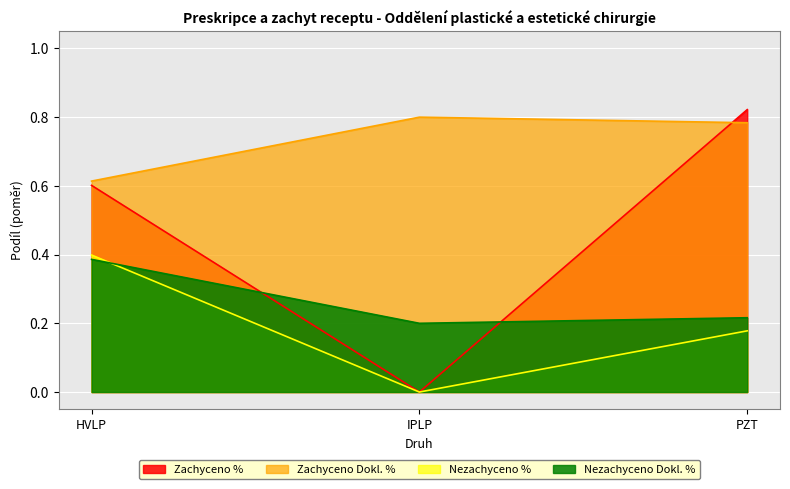

At HVLP, list the series in order from largest to smallest.

Zachyceno Dokl. %, Zachyceno %, Nezachyceno %, Nezachyceno Dokl. %